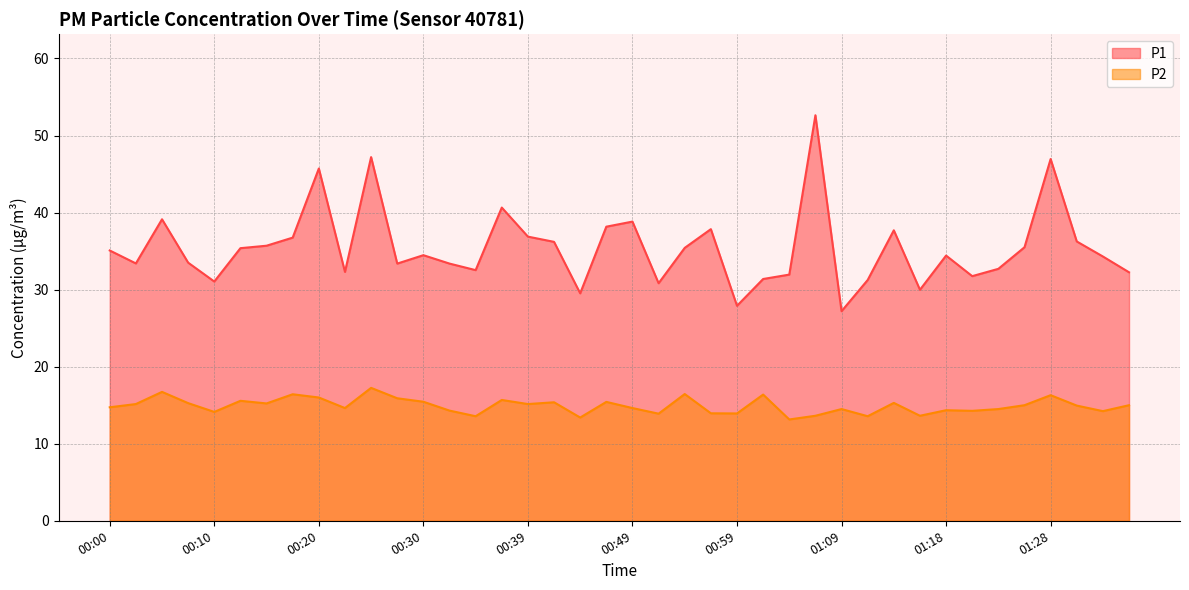

How many lines are shown in the chart?

2